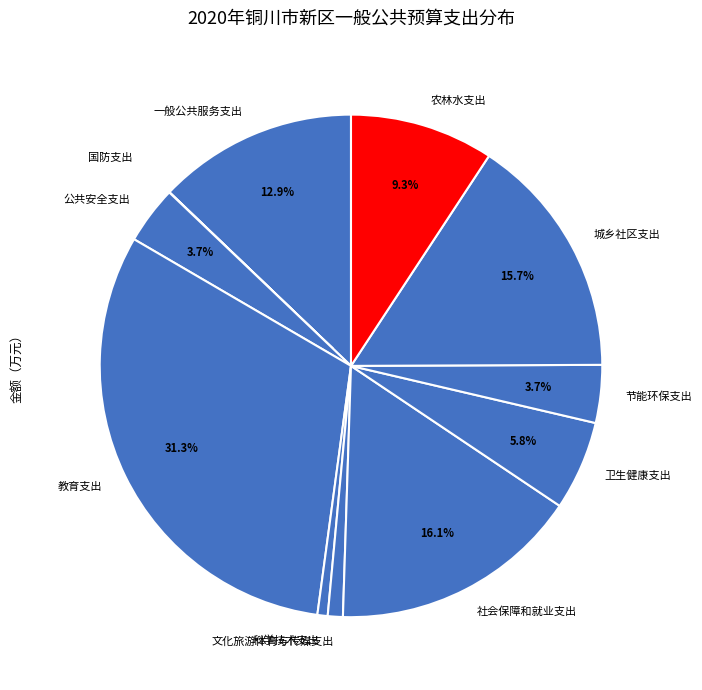

Which has a higher value, 教育支出 or 社会保障和就业支出?

教育支出